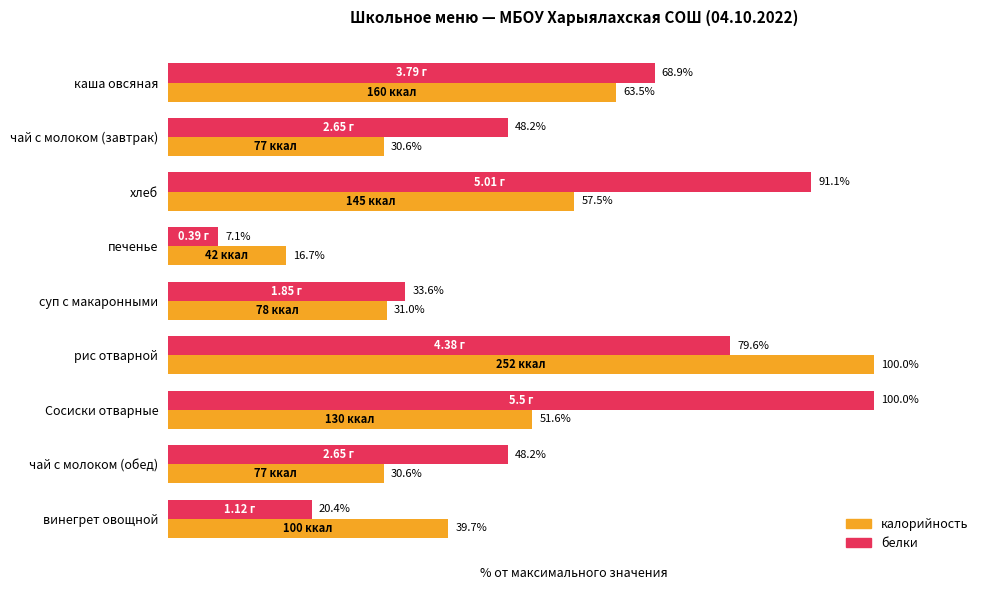

List the series in order of their overall mean, lowest first.

калорийность, белки